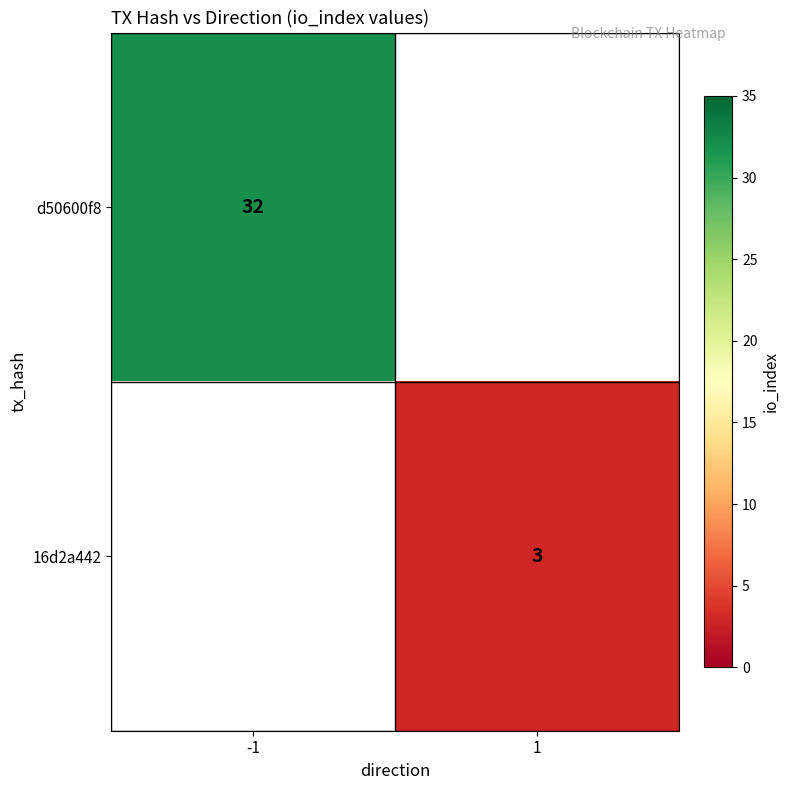

At how many categories does at least one series exceed 21?

1